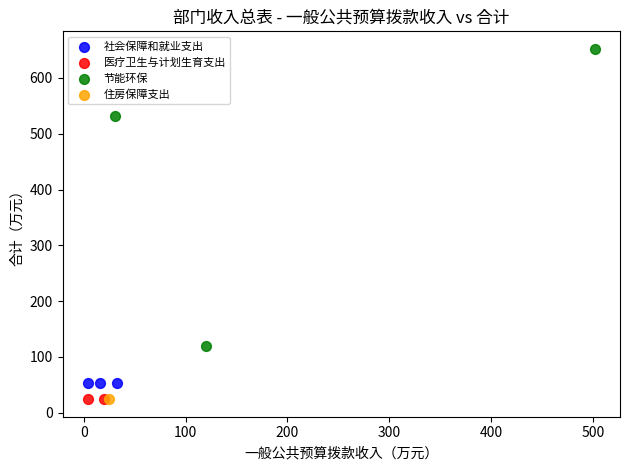

Which series contains the highest Y value?

节能环保